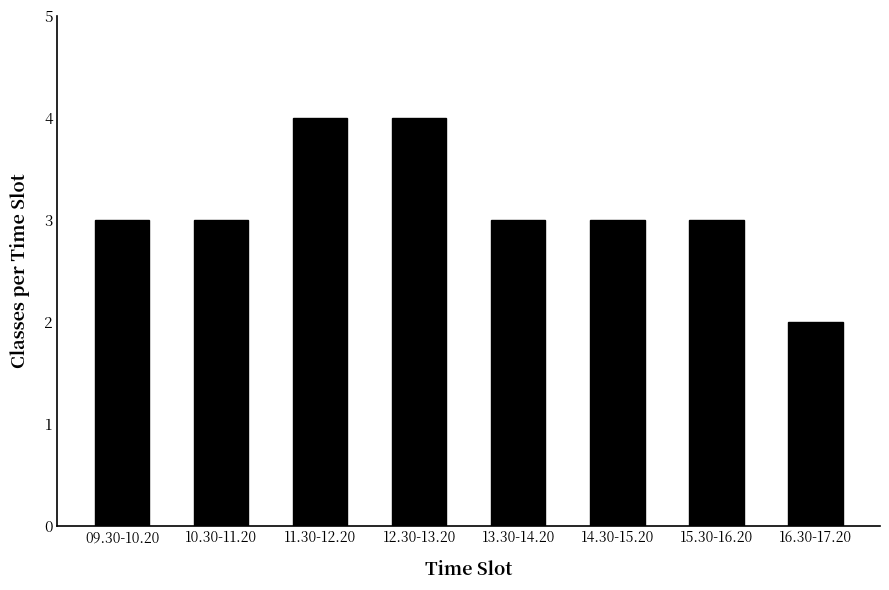

How many values are between 3 and 4?

7